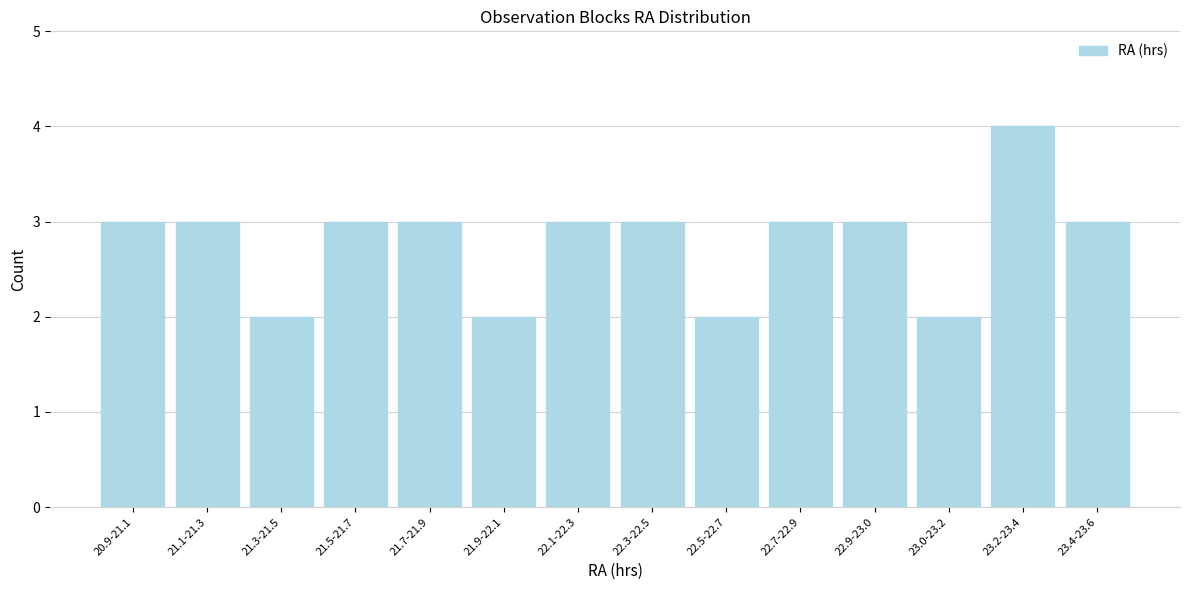

Reading right to left, transcribe all the data shown in this chart.

3	4	2	3	3	2	3	3	2	3	3	2	3	3